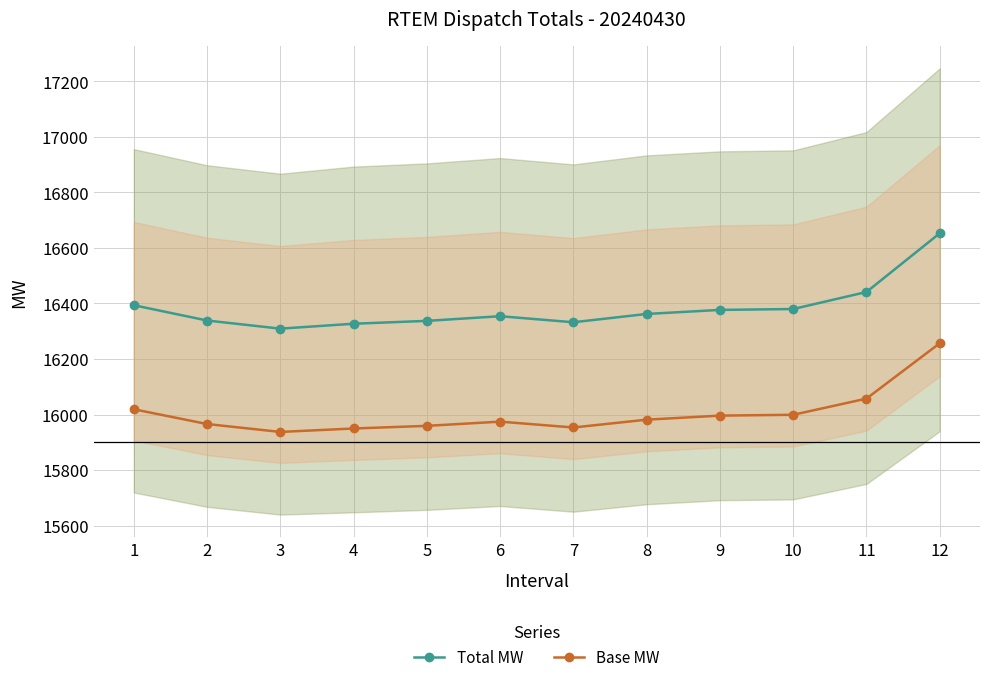

Reading left to right, what are all the values shown in this chart?

Total MW: 1=16393.7	2=16338.6	3=16309.3	4=16327.0	5=16337.3	6=16354.1	7=16332.3	8=16362.2	9=16376.8	10=16380.0	11=16441.3	12=16652.8
Base MW: 1=16018.9	2=15965.7	3=15937.2	4=15949.6	5=15959.1	6=15974.3	7=15953.2	8=15981.4	9=15996.0	10=15999.0	11=16057.2	12=16256.7